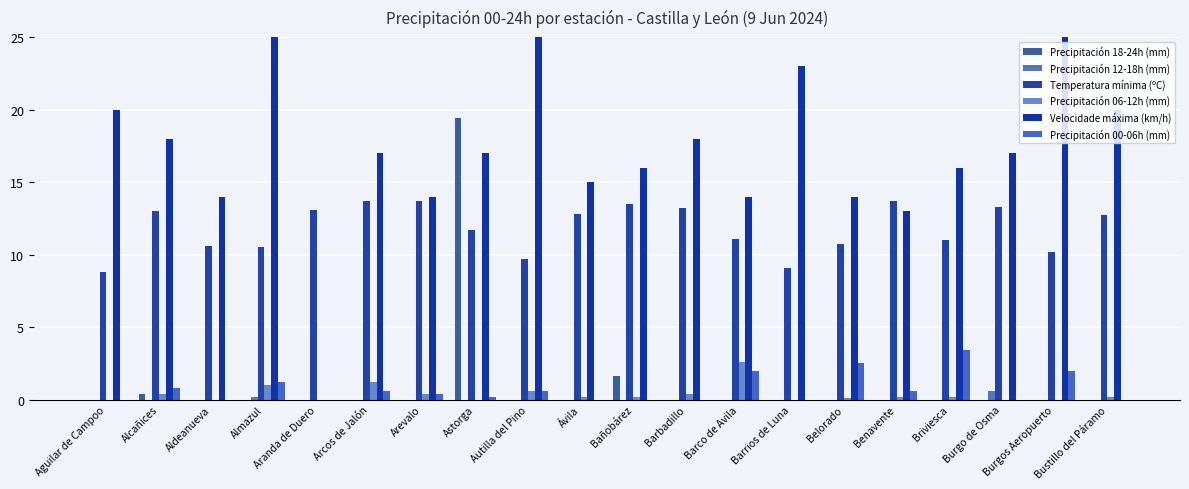

What is the sum of all Precipitación 06-12h (mm) values?

7.7